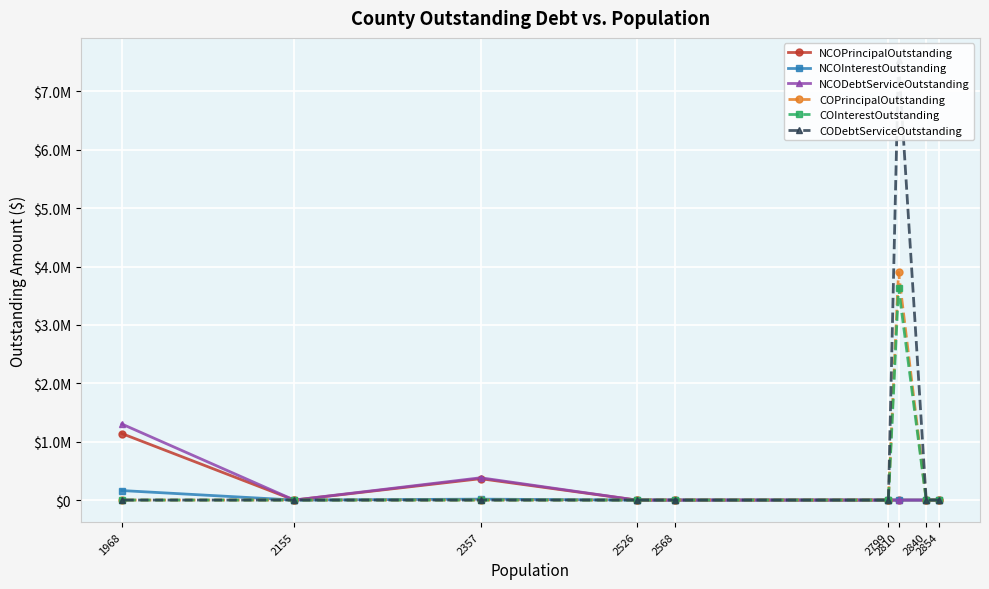

How many lines are shown in the chart?

6